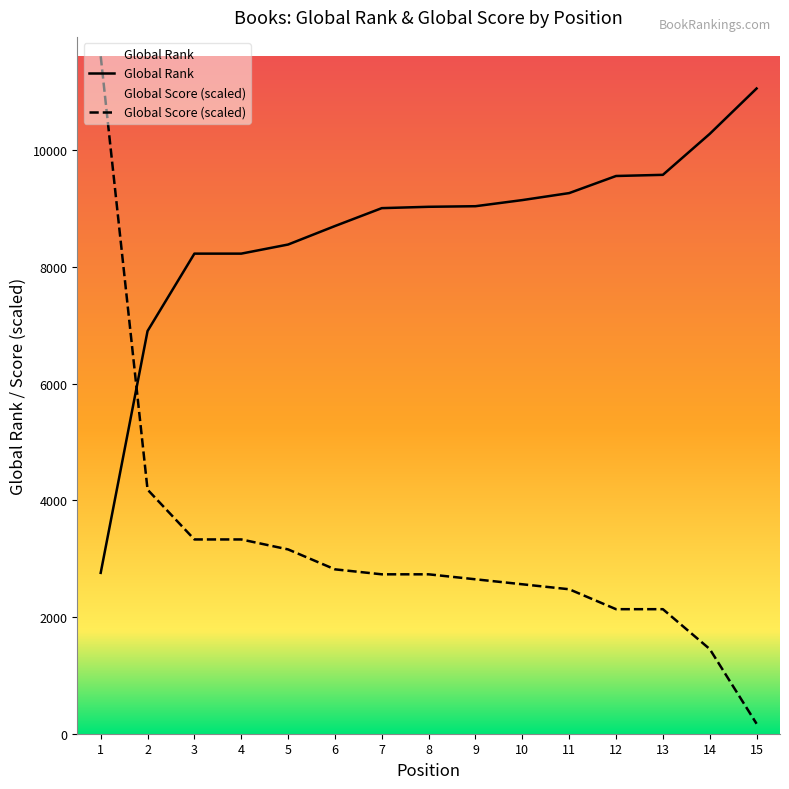

What is the greatest value displayed?

11615.1